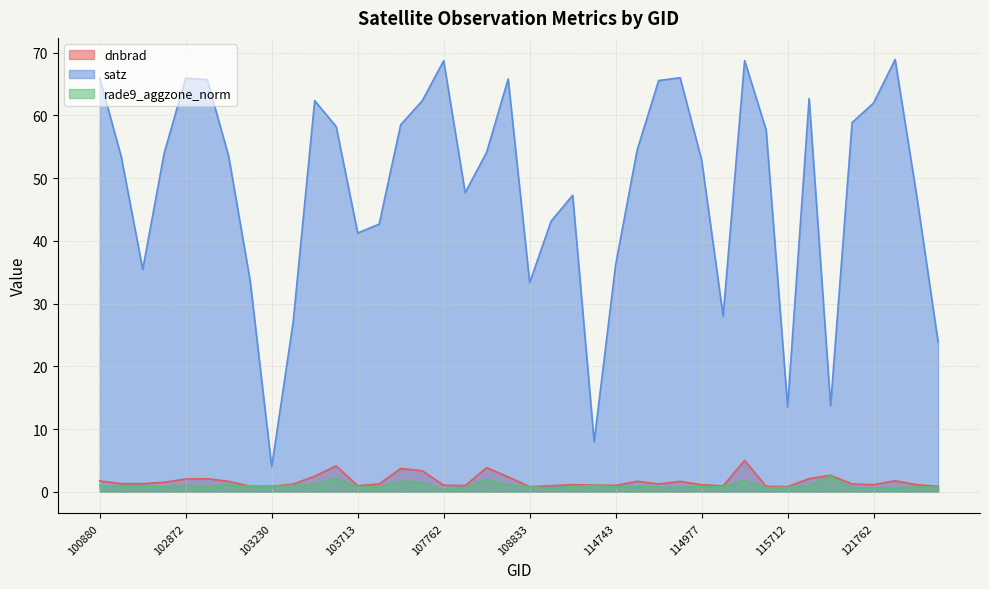

Between 115341 and 120882, which series saw the biggest shift?

satz